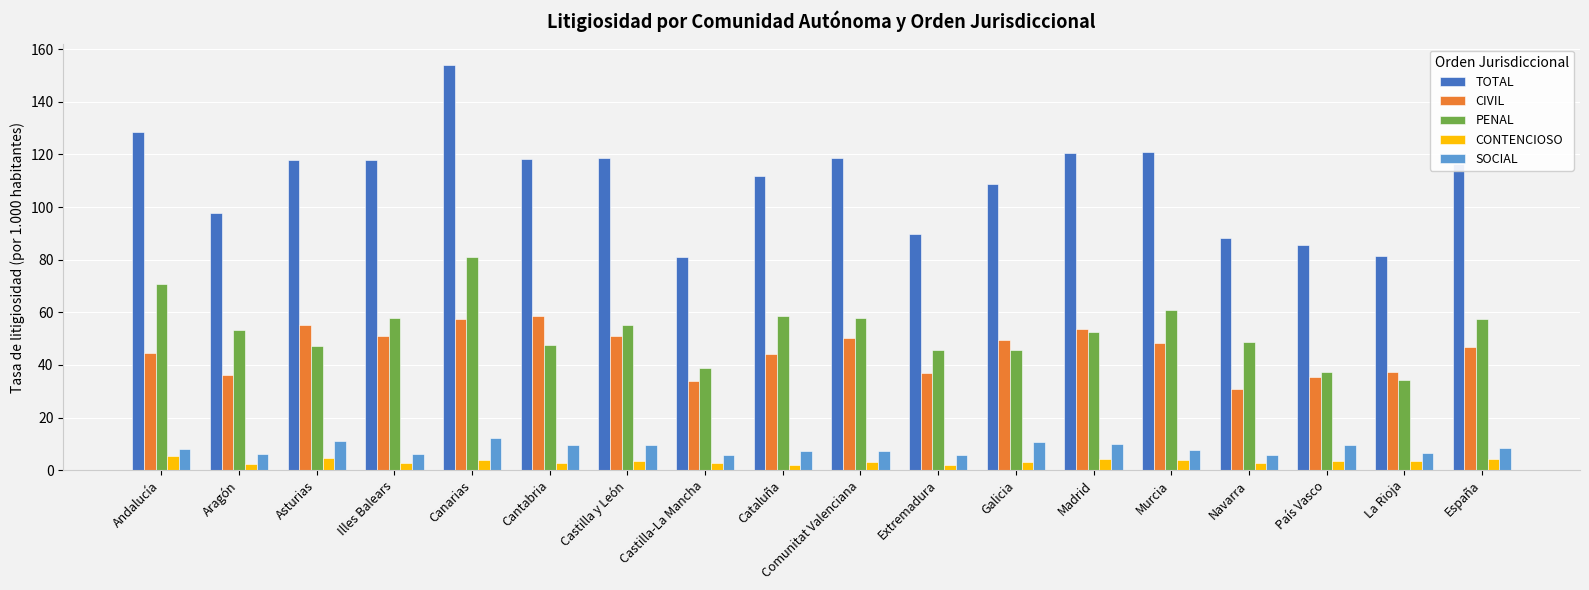

Read the PENAL value at La Rioja.

34.3